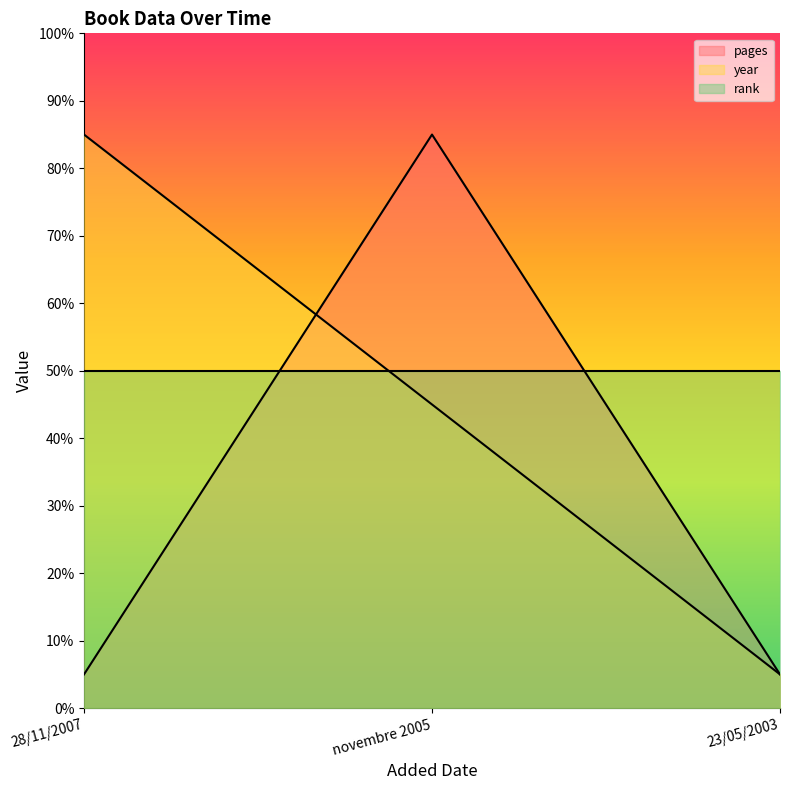

What are all the series names shown in the legend?

pages, year, rank